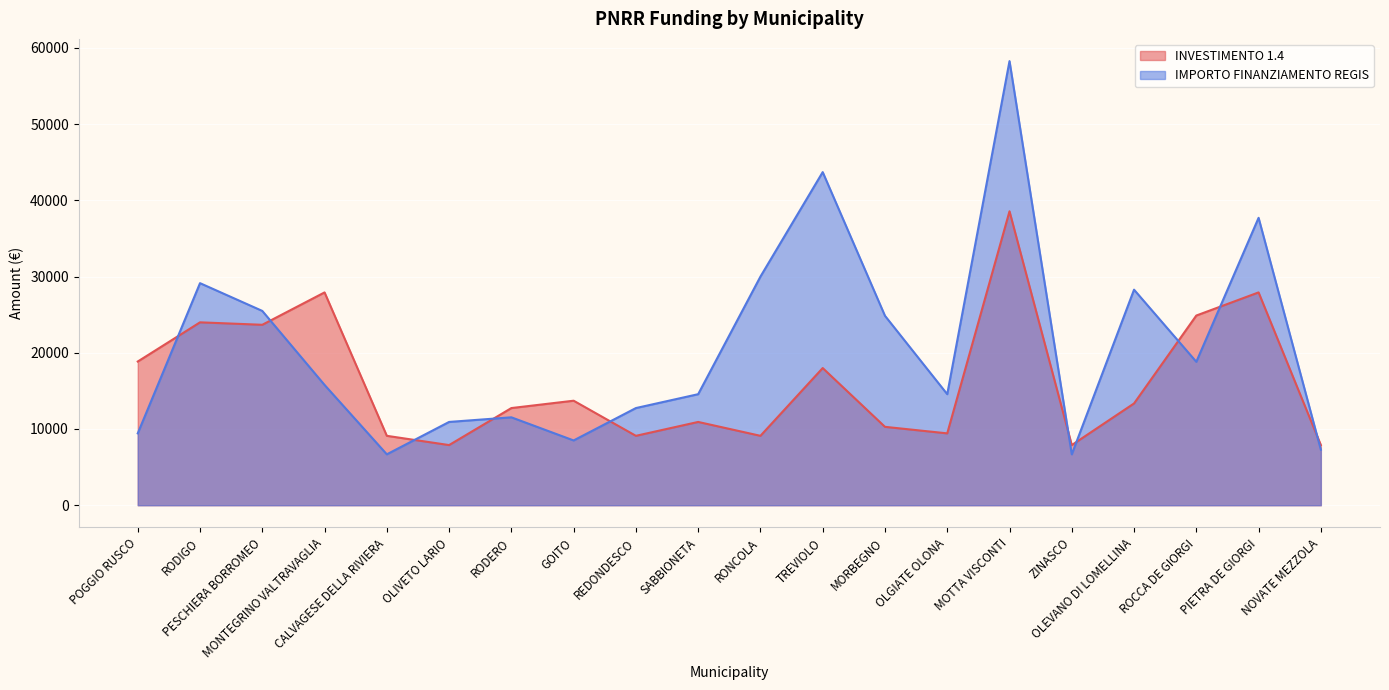

At which label is IMPORTO FINANZIAMENTO REGIS closest to 32474?

RONCOLA